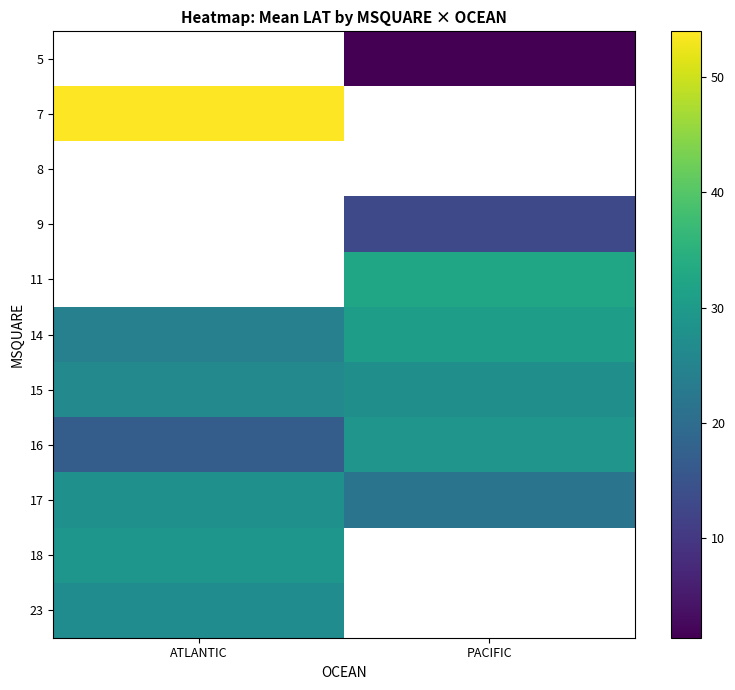

How many distinct data groups are displayed?

11